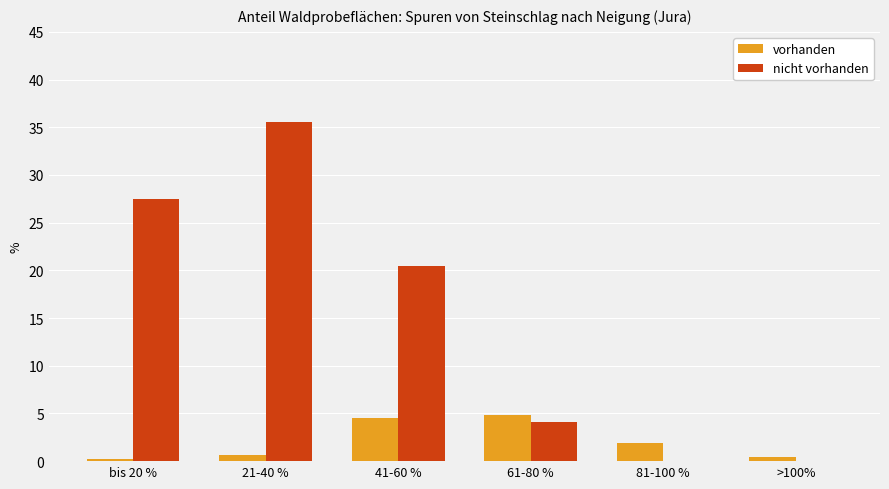

What are all the series names shown in the legend?

vorhanden, nicht vorhanden